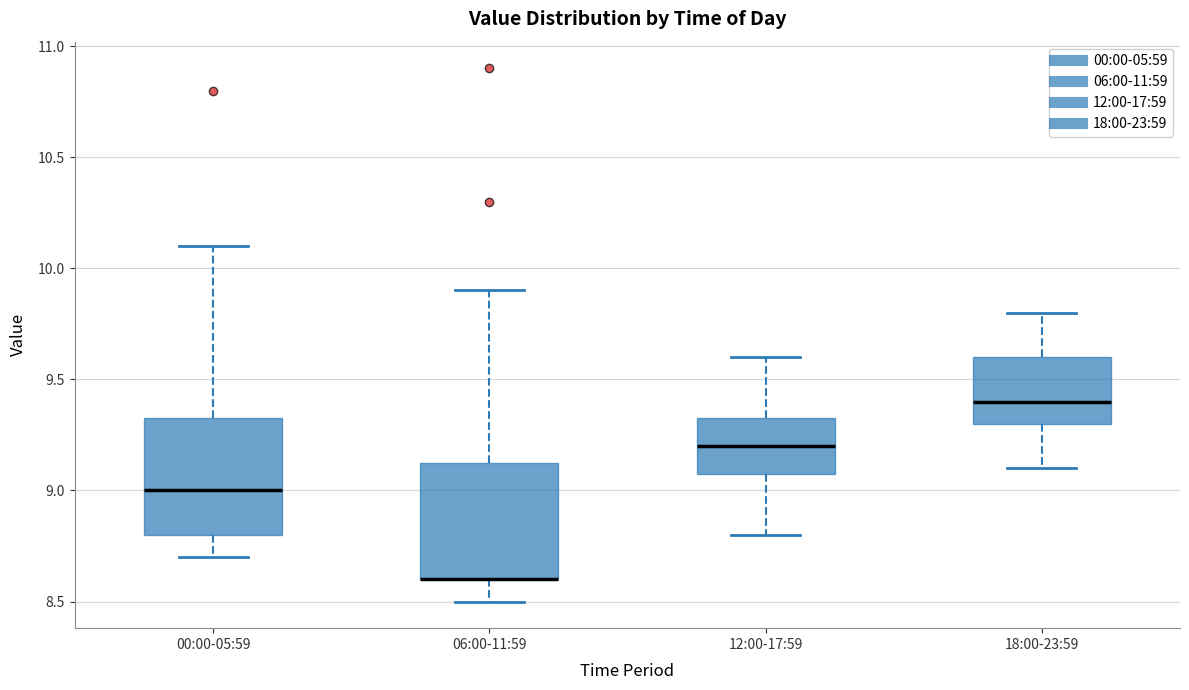

Reading left to right, read every box against the y-axis: the position of its median line, the range the box covers, and the ends of its whiskers. The values are not printed on the chart, so give them approximately, as read against the axis.

00:00-05:59: median 9.00, box 8.80 to 9.35, whiskers 8.70 to 10.10
06:00-11:59: median 8.60 (drawn on the box's lower edge), box 8.60 to 9.15, whiskers 8.50 to 9.90
12:00-17:59: median 9.20, box 9.10 to 9.35, whiskers 8.80 to 9.60
18:00-23:59: median 9.40, box 9.30 to 9.60, whiskers 9.10 to 9.80